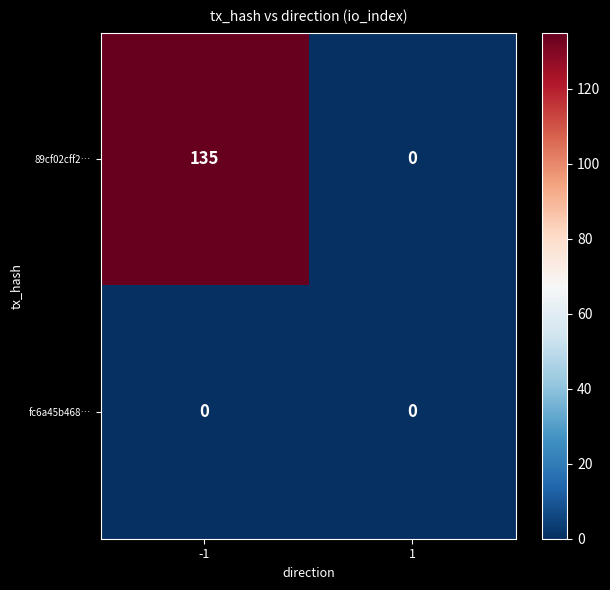

What is the greatest value displayed?

135